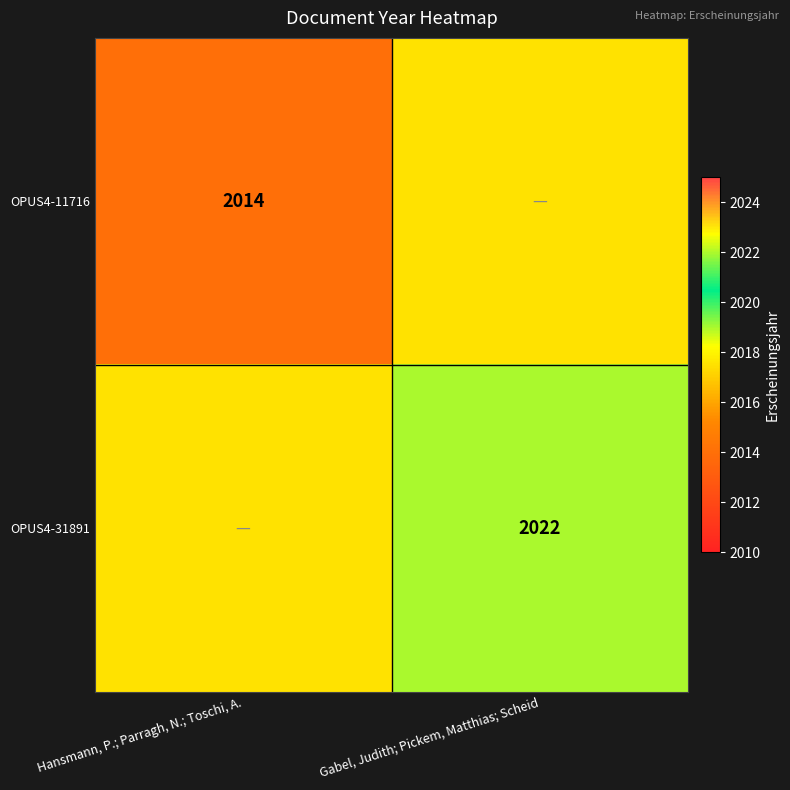

The OPUS4-31891 series shows 3140.4 at Gabel, Judith; Pickem, Matthias; Scheid. True or false?

False